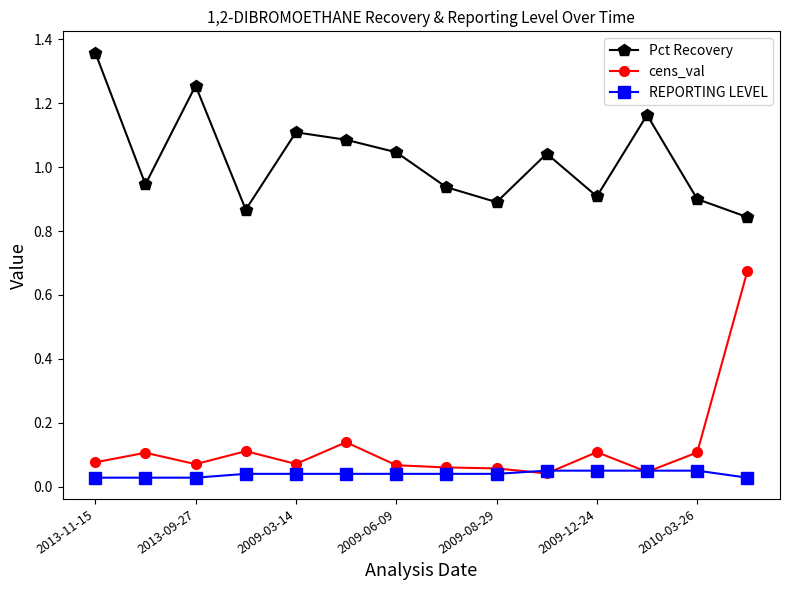

At how many categories does at least one series exceed 0?

14